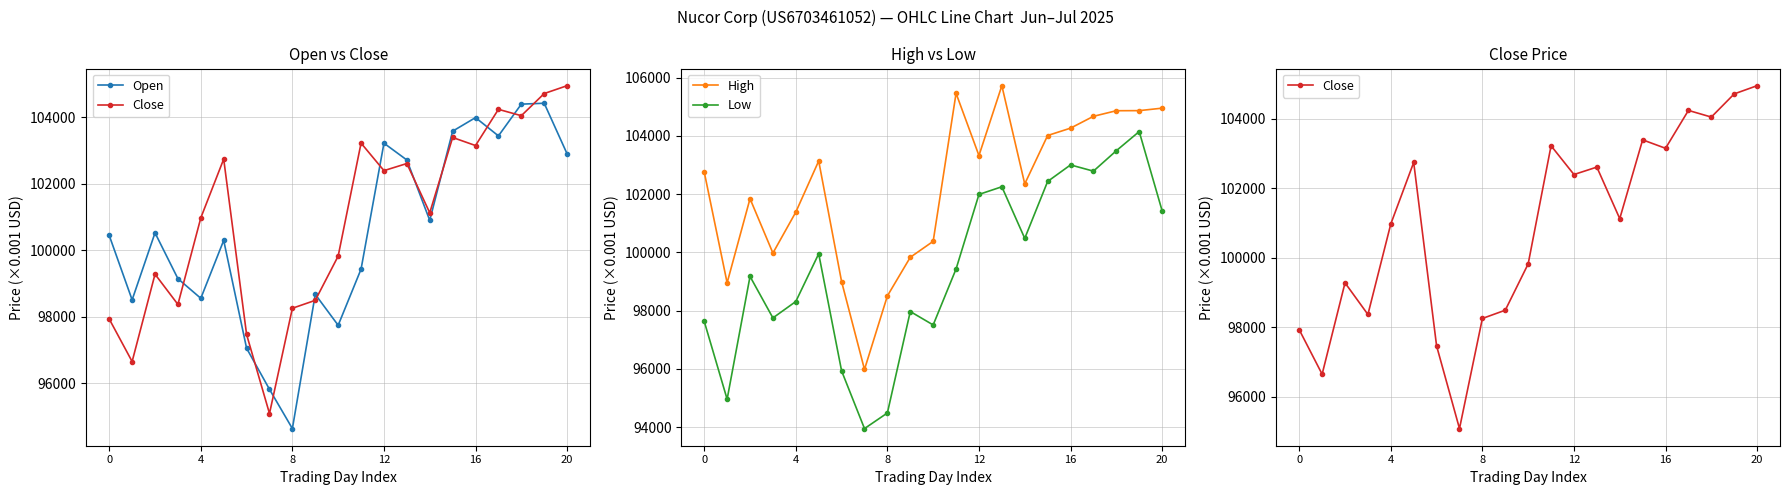

True or false: High has more than 0 interior local peaks.

True